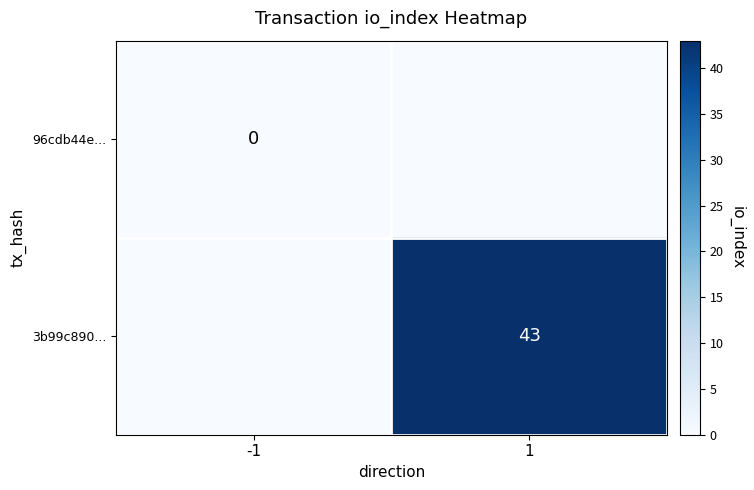

Is it true that 3b99c890... equals 67 at 1?

False